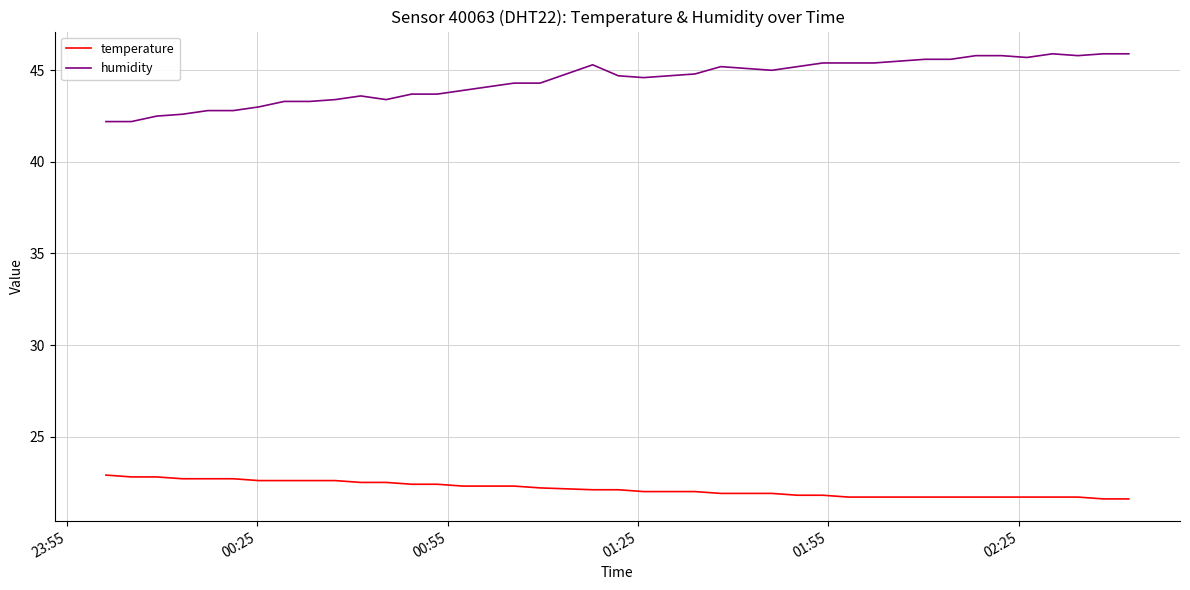

Which series has the largest range (max minus min)?

humidity